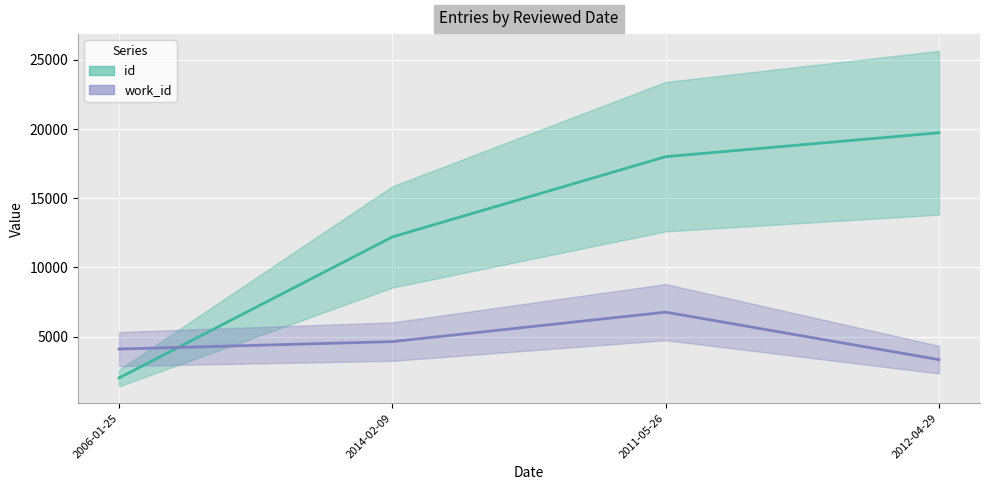

What is the sum of all work_id values?

18830